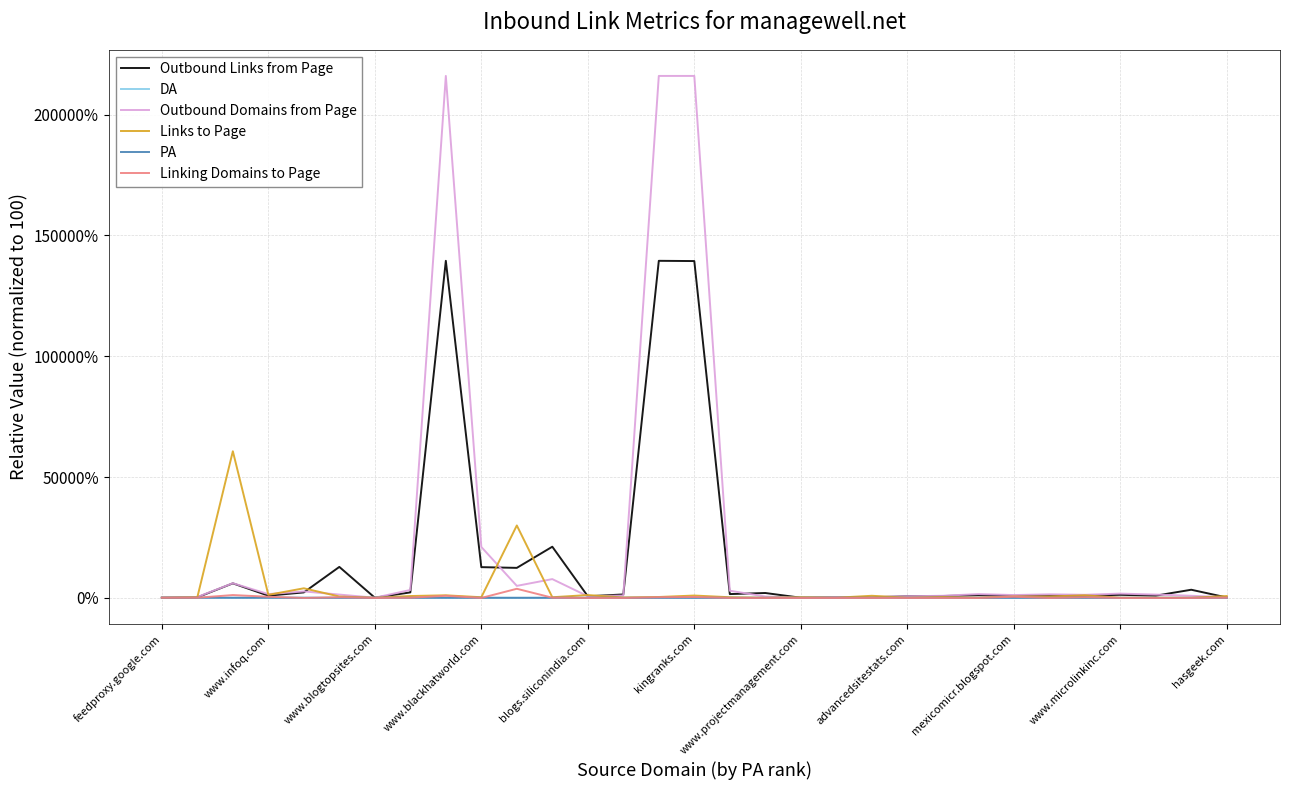

What is the maximum value for Outbound Domains from Page?

216000.0